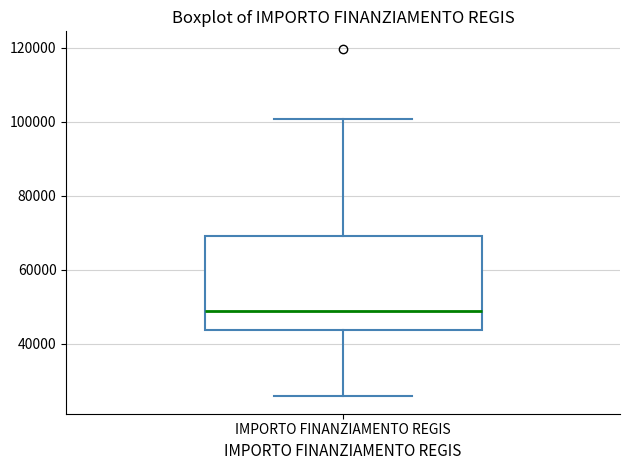

Transcribe this box plot: give where the median line is, the range the box spans, and where the two whiskers end, as read against the y-axis. The values are not printed on the chart, so give them approximately, as read against the axis.

median 48000, box 44000 to 70000, whiskers 26000 to 100000